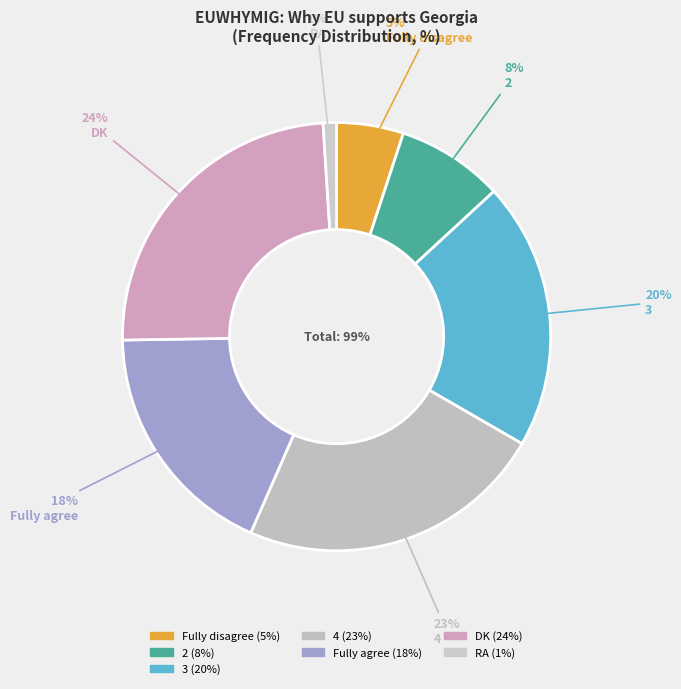

Count the number of slices in the pie.

7